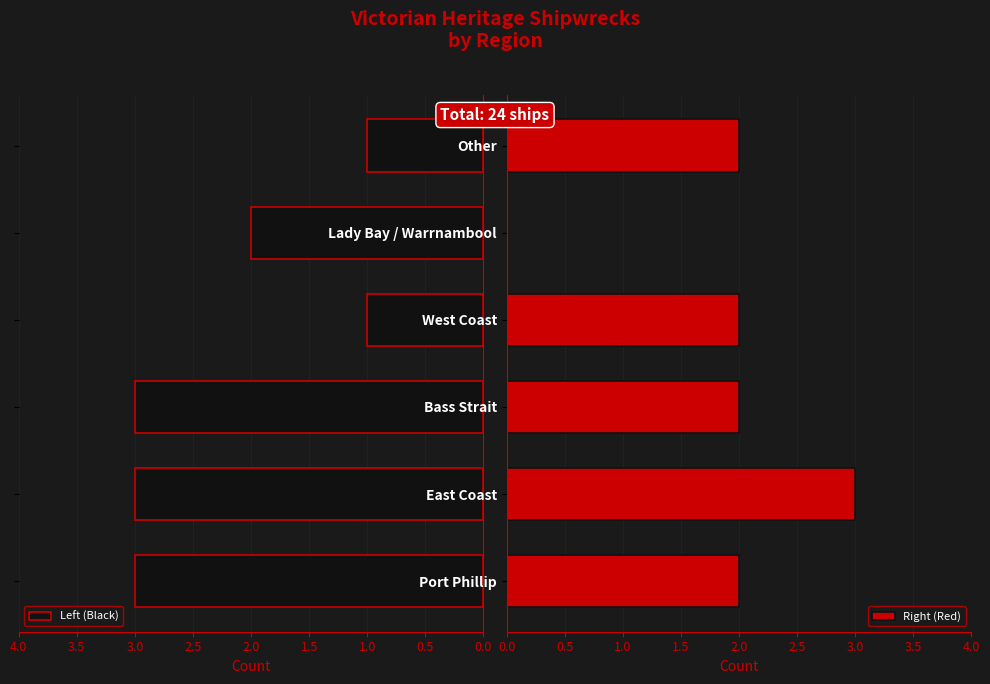

What is the sum of the Right (Red) values at Port Phillip and West Coast?

4